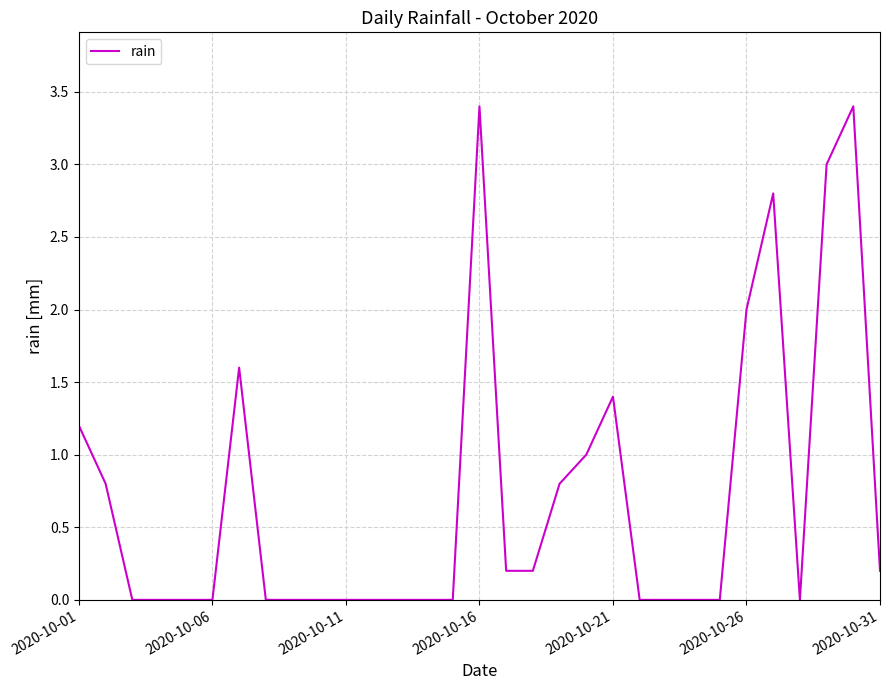

What is the maximum value shown in the chart?

3.4